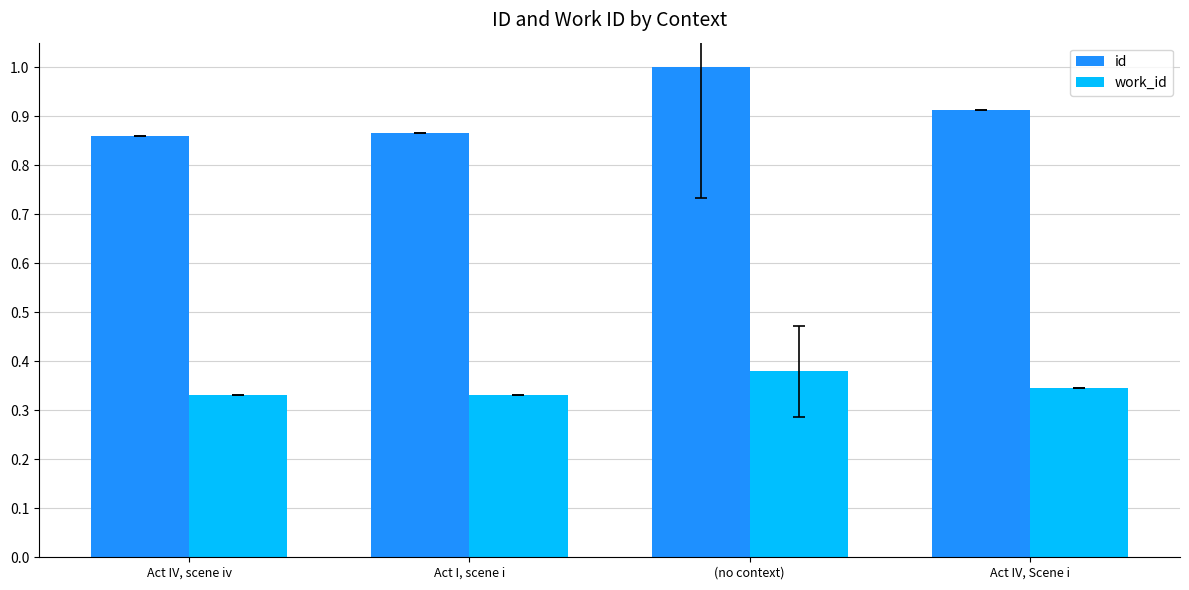

List the labels in order of id value, smallest first.

Act IV, scene iv, Act I, scene i, Act IV, Scene i, (no context)